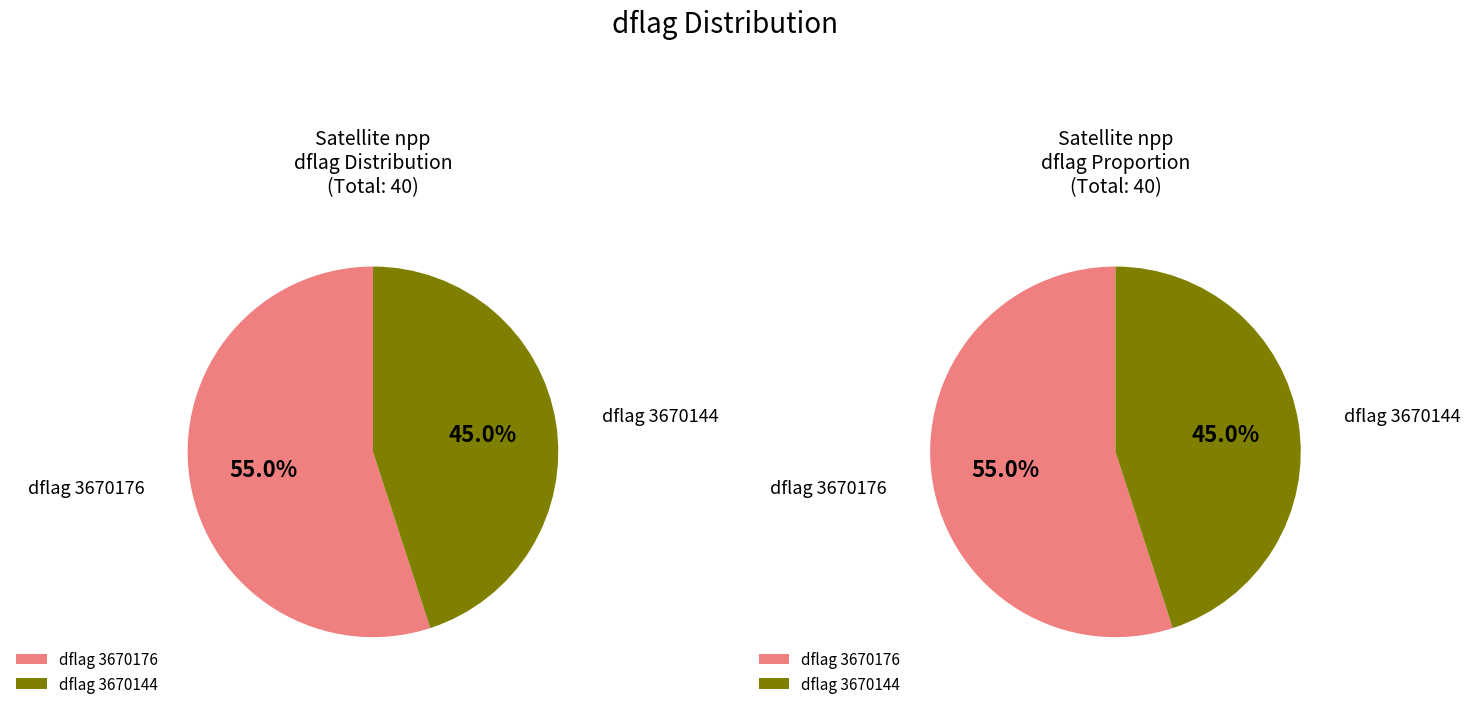

How many slices are in this pie chart?

2